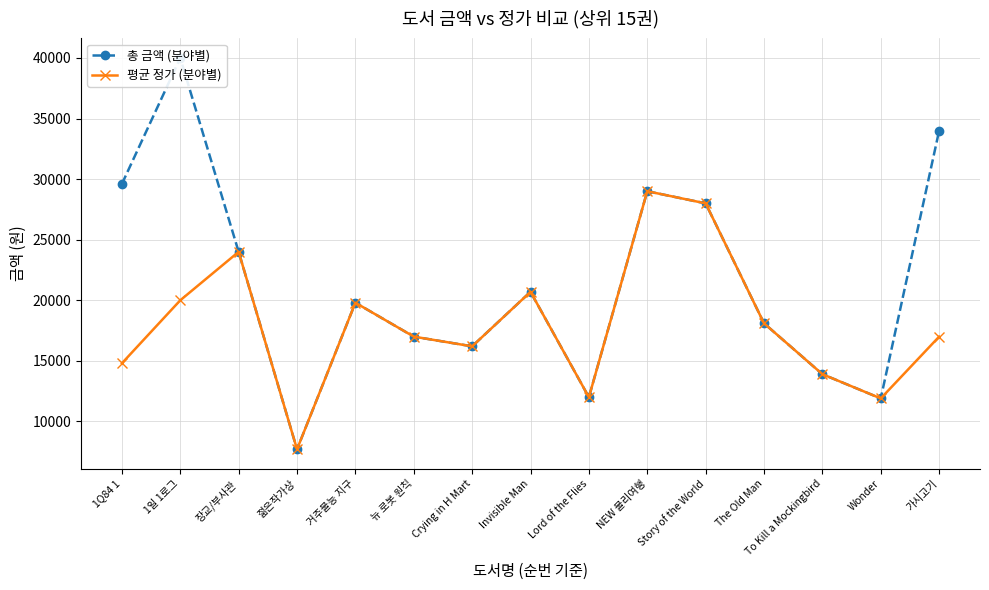

Which series has the widest spread of values?

총 금액 (분야별)